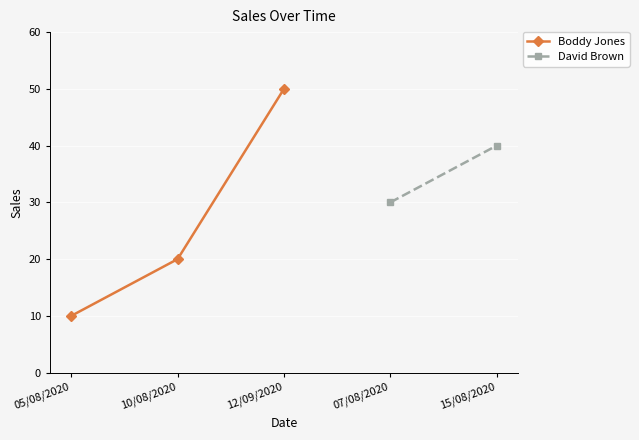

What is the average value?

27